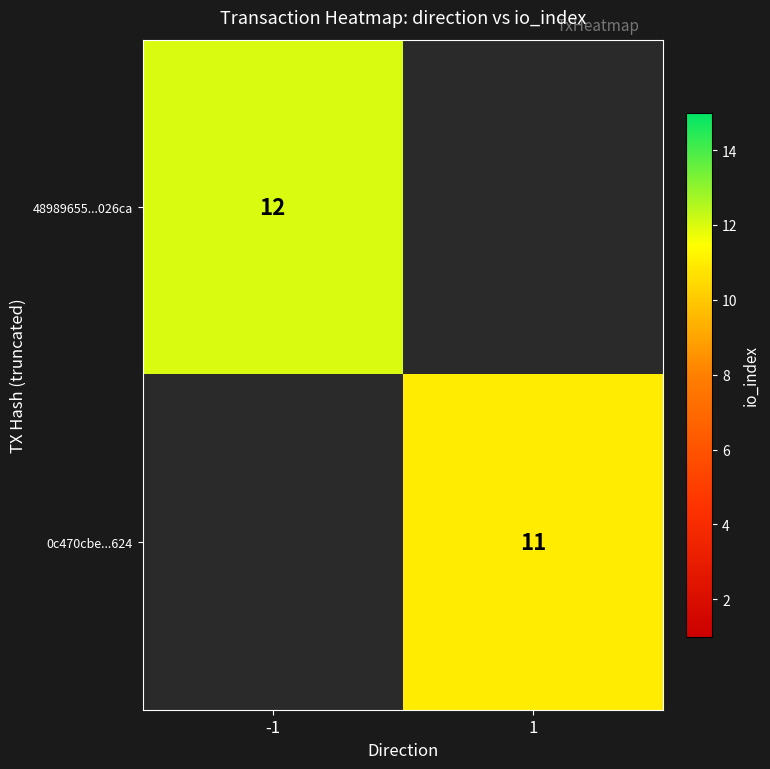

At how many categories does at least one series exceed 9?

2